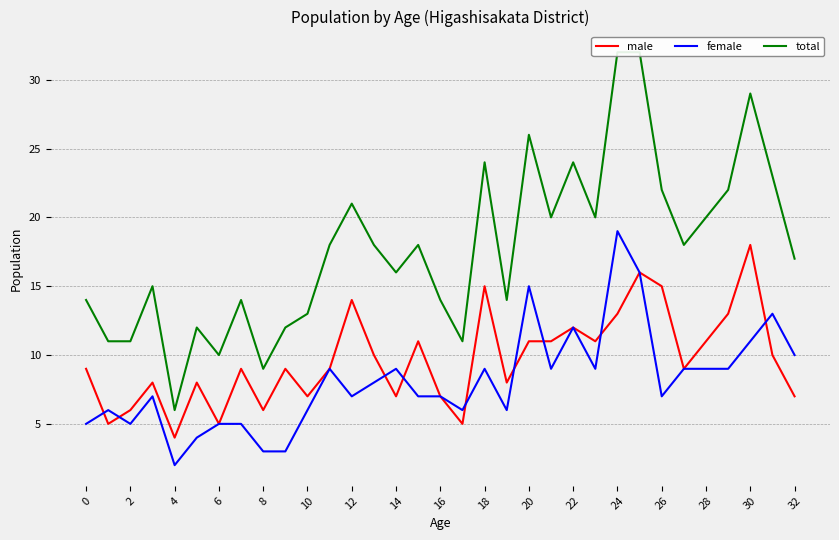

Is the value of male at 4 greater than the value of female at 32?

No